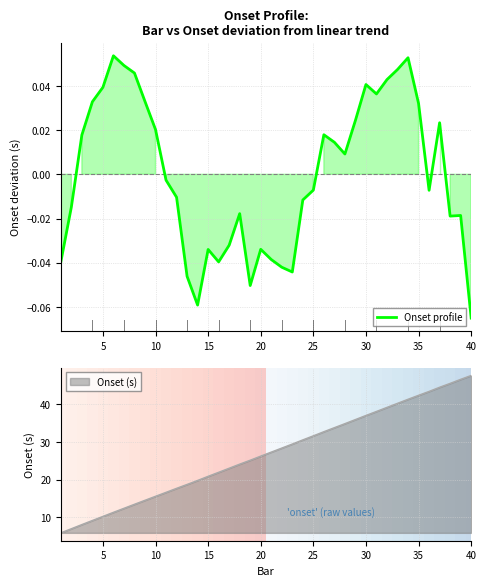

Which category has the lowest value in the Onset profile series?

40